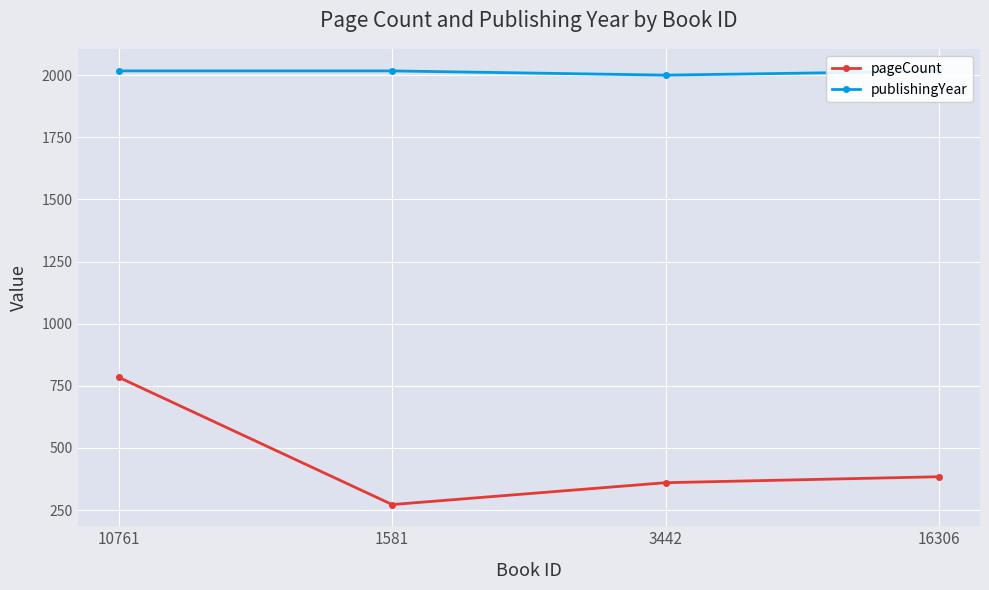

What is the value of the publishingYear point at the 1st from the left?

2017